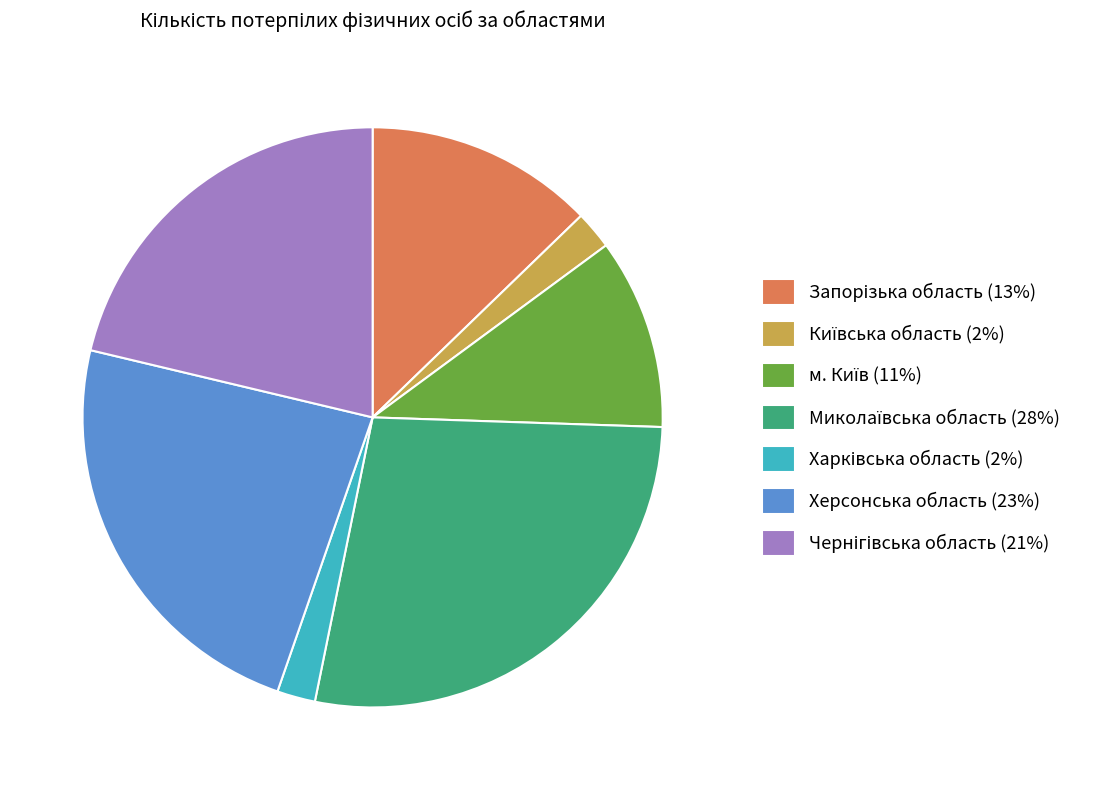

Does any single category account for the majority?

No